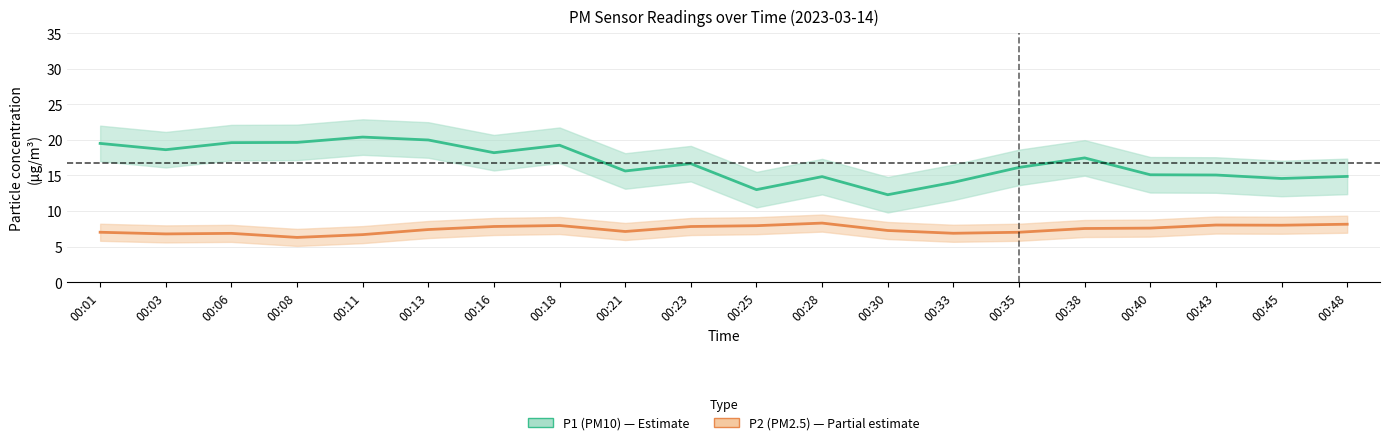

Which series changed the most between 00:06 and 00:16?

P1